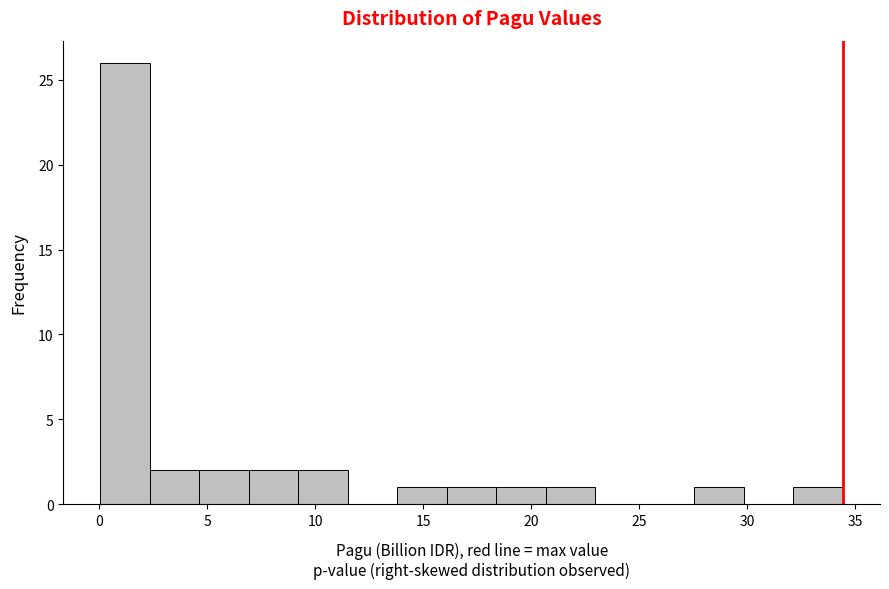

How tall is the bar that spans 20.5 to 23.0 on the x-axis? Neither the bar edges nor the heights are printed on the chart, so give them approximately, as read against the axes.

1